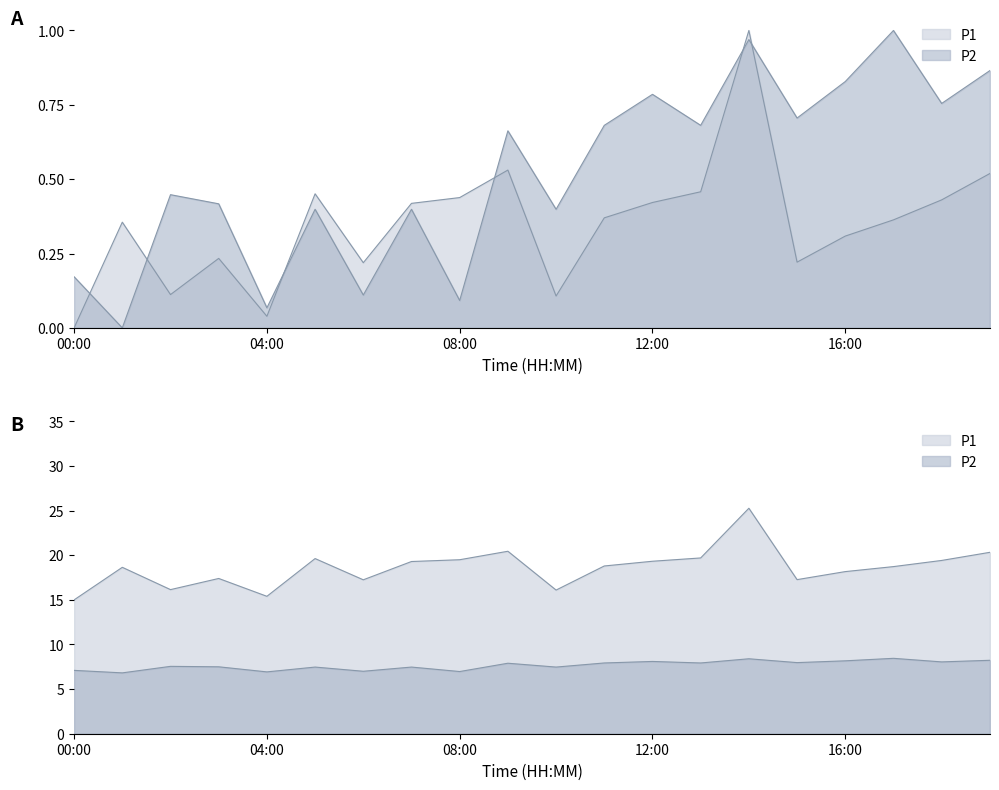

After their last crossing, which series has the higher values: P1 or P2?

P2